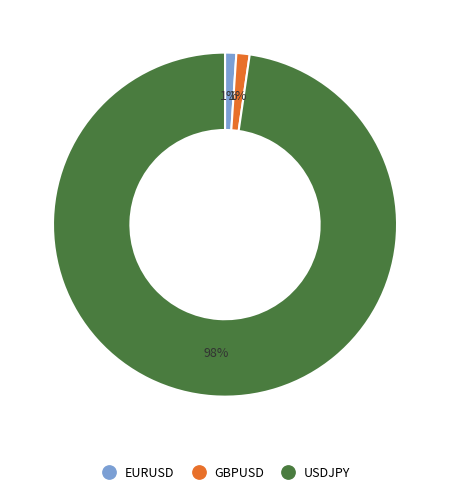

Which has a higher value, USDJPY or EURUSD?

USDJPY